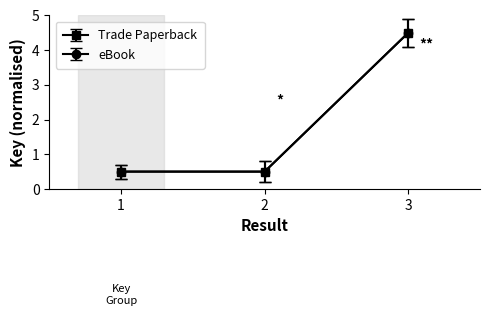

Reading left to right, what are all the values shown in this chart?

Trade Paperback: 1=0.5	2=0.5	3=4.5
eBook: 1=0.5	2=0.5	3=4.5